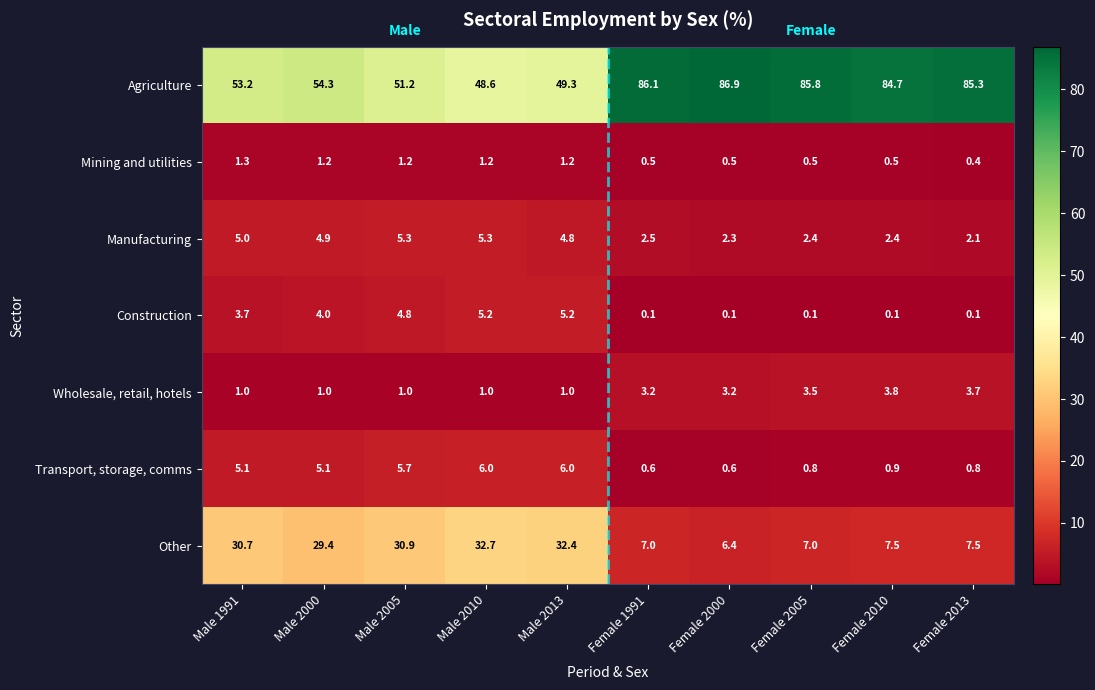

Is it true that Manufacturing equals 1.4 at Female 2013?

False